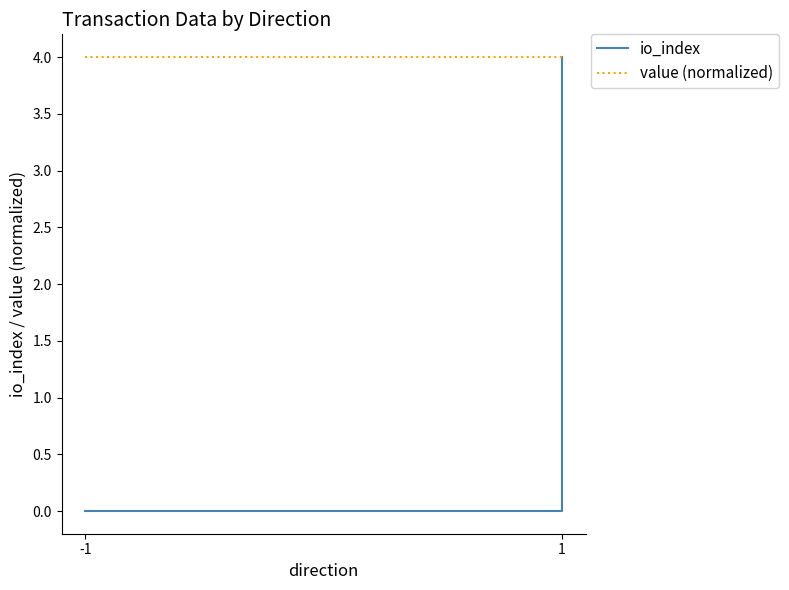

What is the average value of the value (normalized) series?

4